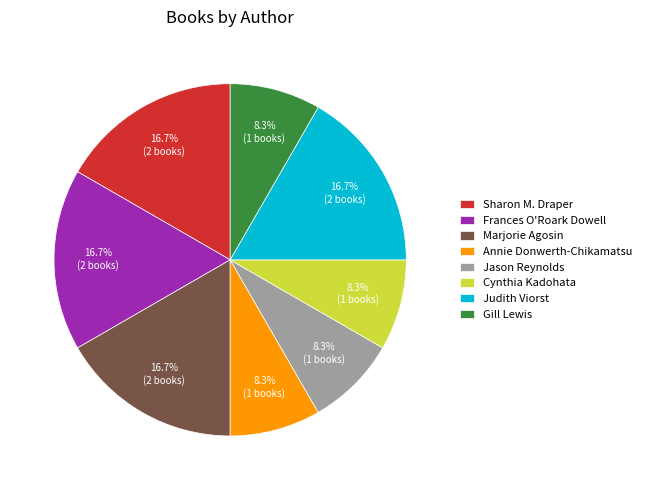

Combined, do Jason Reynolds and Annie Donwerth-Chikamatsu account for over 50%?

No